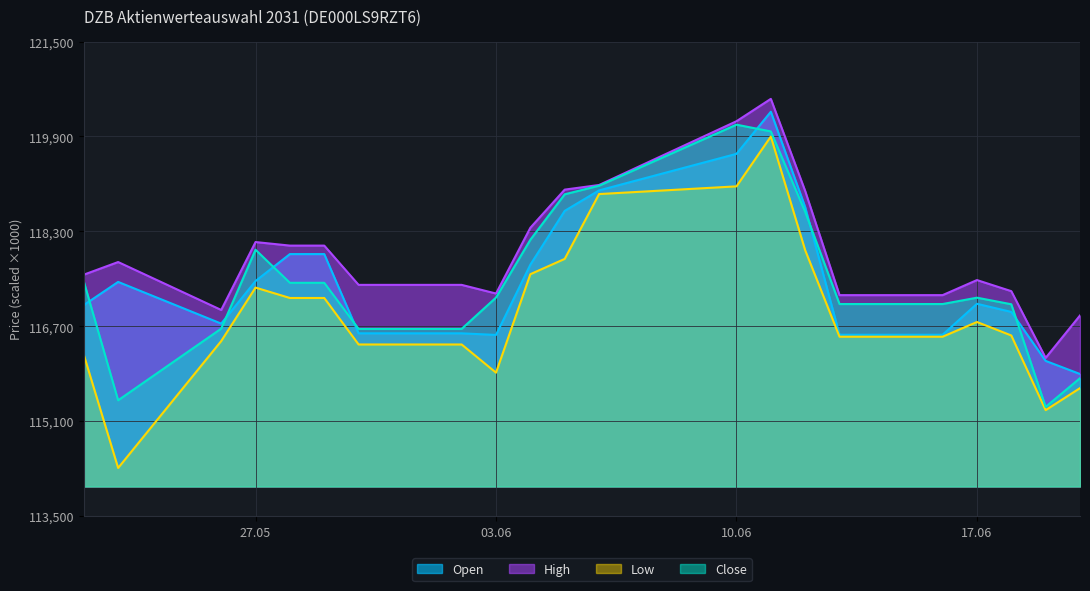

Rank the series by their maximum value, from highest to lowest.

High, Open, Close, Low